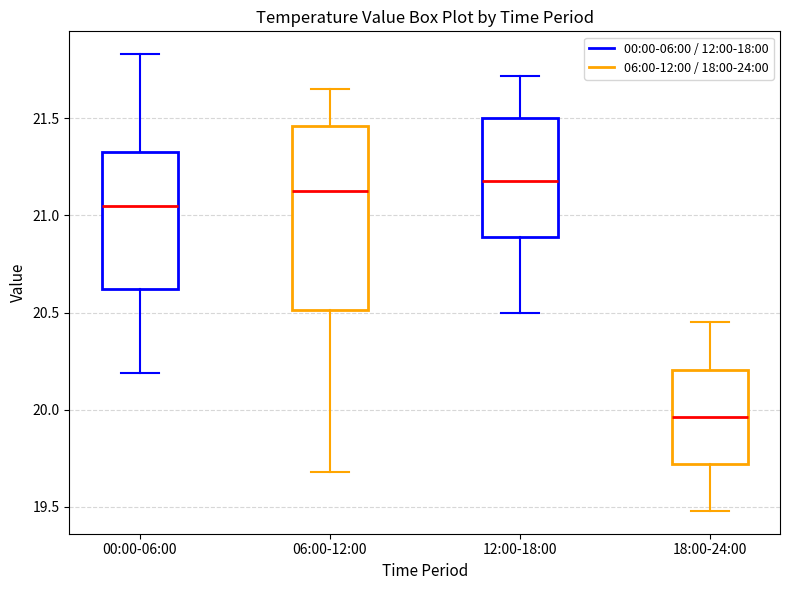

Where is the lower edge of the box for 18:00-24:00 on the y-axis? The values are not printed on the chart, so give them approximately, as read against the axis.

19.70